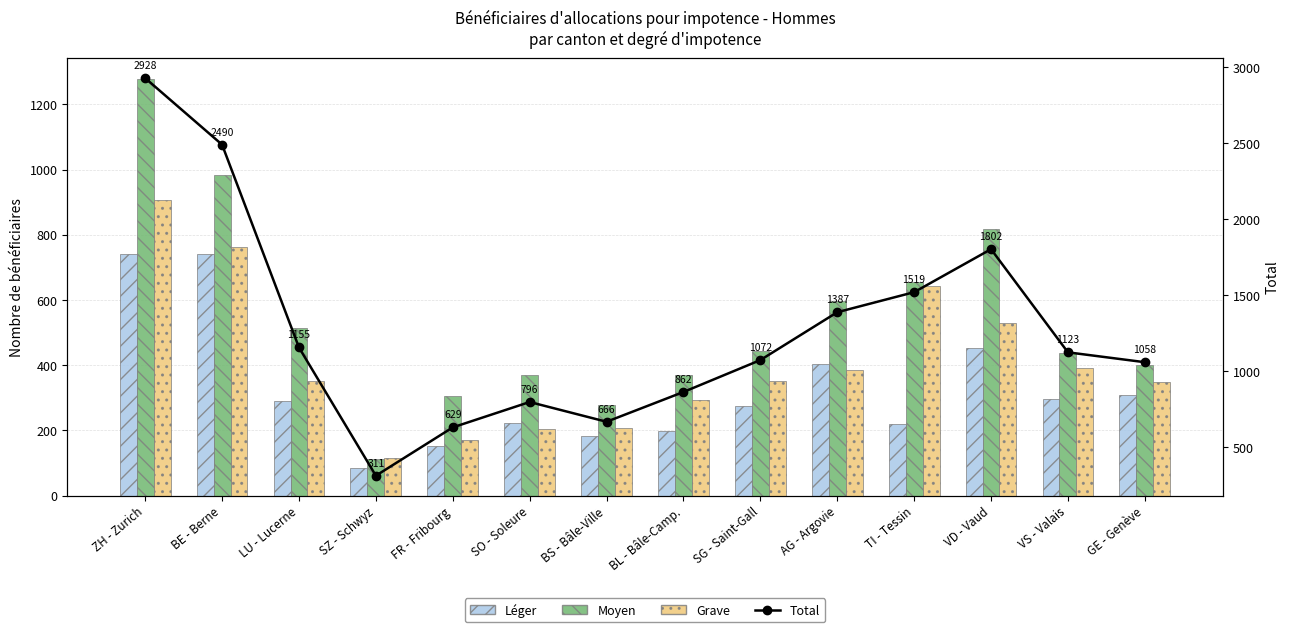

What is the minimum value for Grave?

115